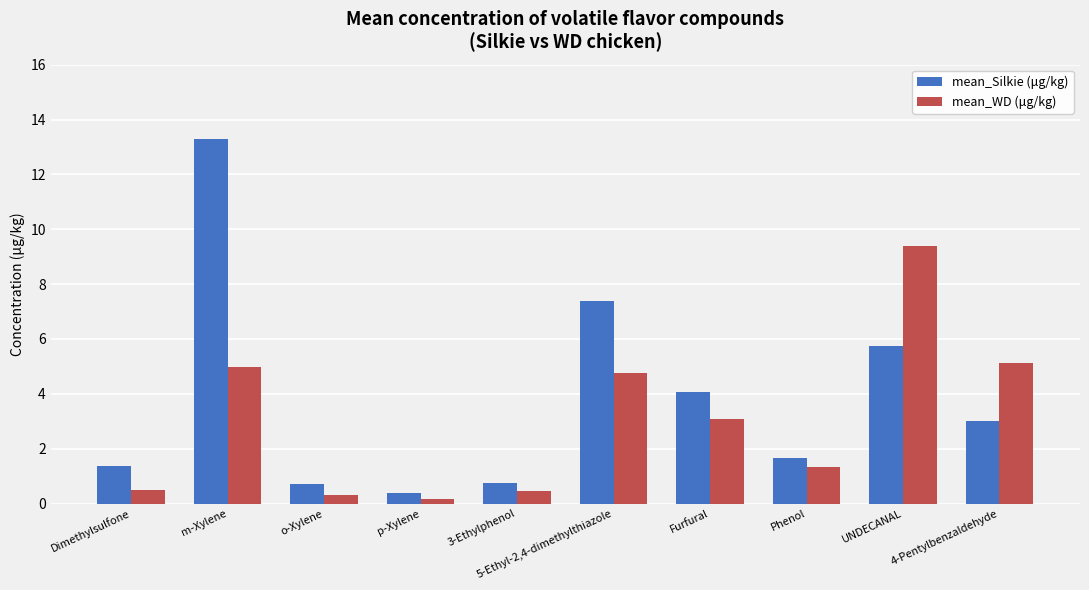

Reading left to right, extract all data points from this chart.

mean_Silkie (μg/kg): Dimethylsulfone=1.4	m-Xylene=13.3	o-Xylene=0.7	p-Xylene=0.4	3-Ethylphenol=0.7	5-Ethyl-2,4-dimethylthiazole=7.4	Furfural=4.1	Phenol=1.7	UNDECANAL=5.8	4-Pentylbenzaldehyde=3.0
mean_WD (μg/kg): Dimethylsulfone=0.5	m-Xylene=5.0	o-Xylene=0.3	p-Xylene=0.2	3-Ethylphenol=0.5	5-Ethyl-2,4-dimethylthiazole=4.7	Furfural=3.1	Phenol=1.3	UNDECANAL=9.4	4-Pentylbenzaldehyde=5.1